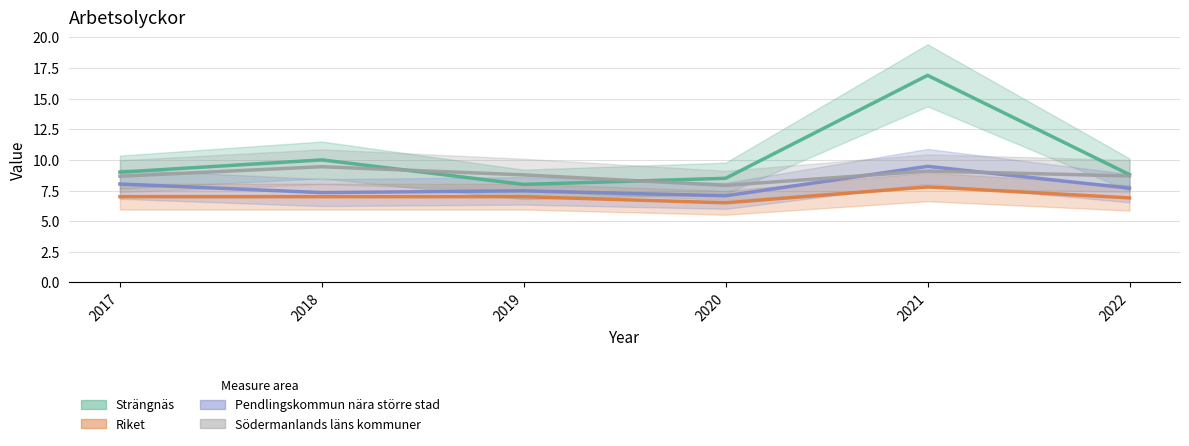

How many times do Pendlingskommun nära större stad and Södermanlands läns kommuner cross each other?

2